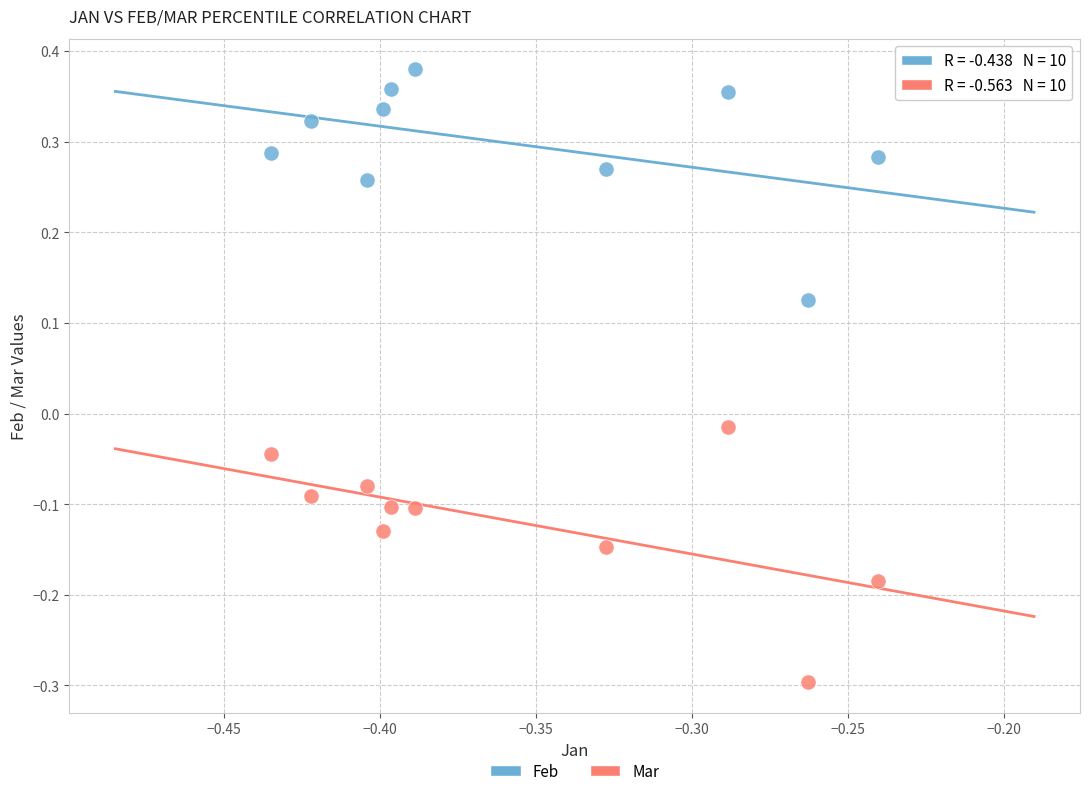

Across all data points, what is the range of Y values (max minus min)?

0.7